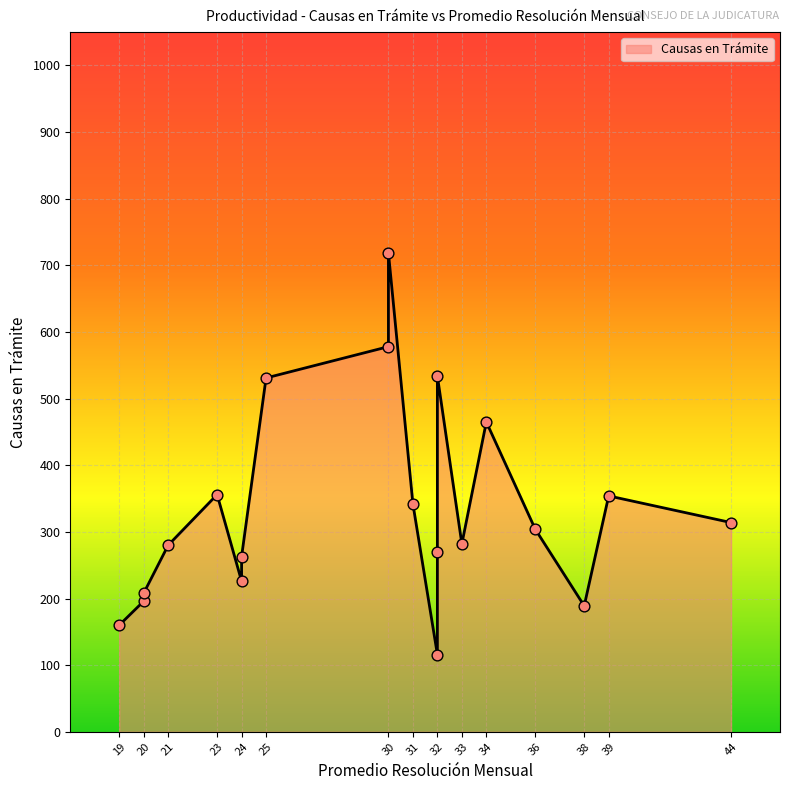

What is the change in value from 36 to 19?

-144